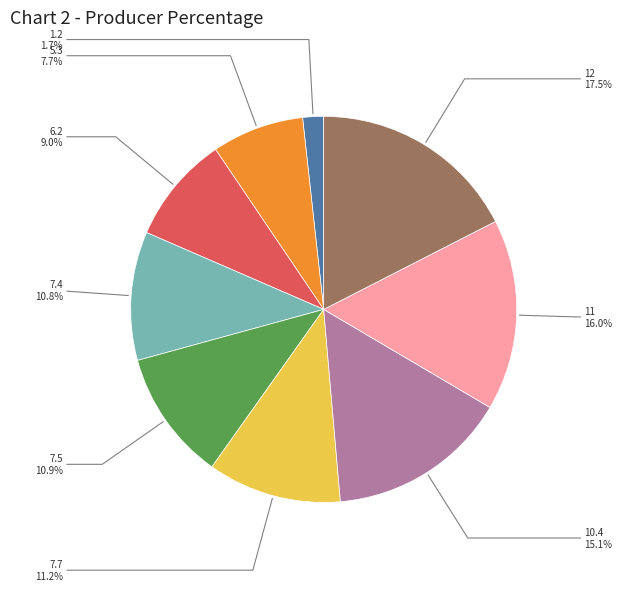

Count the number of slices in the pie.

9